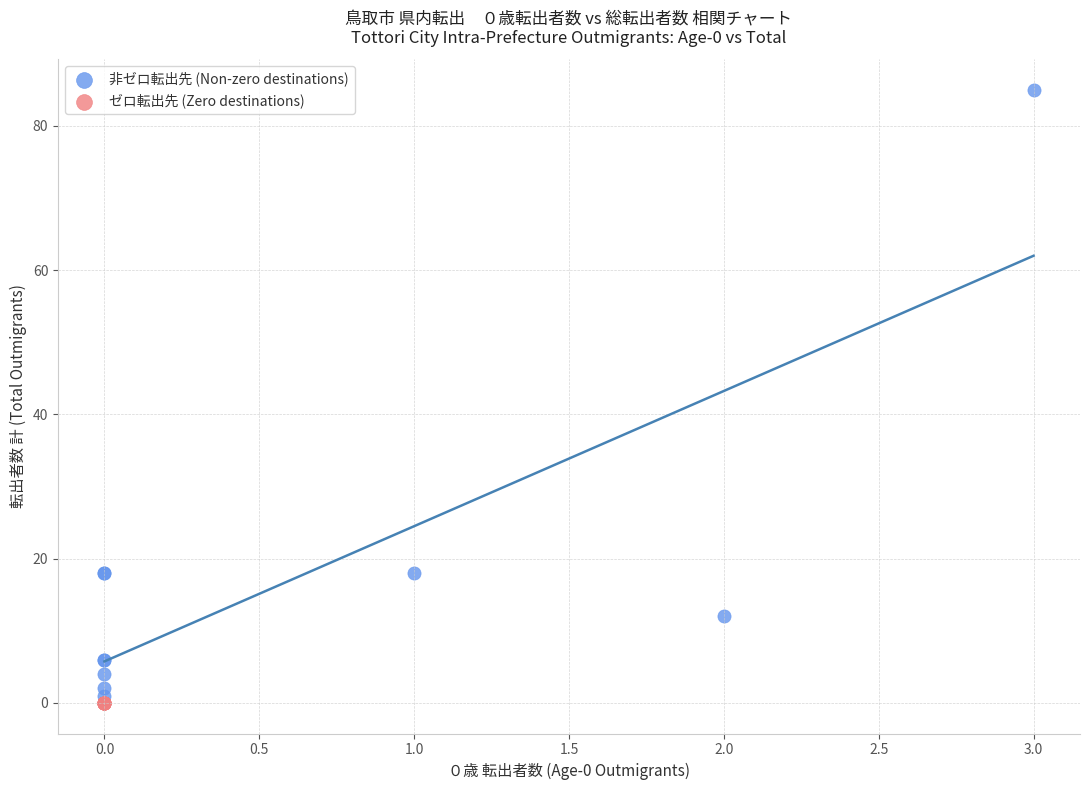

Which series contains the highest Y value?

非ゼロ転出先 (Non-zero destinations)